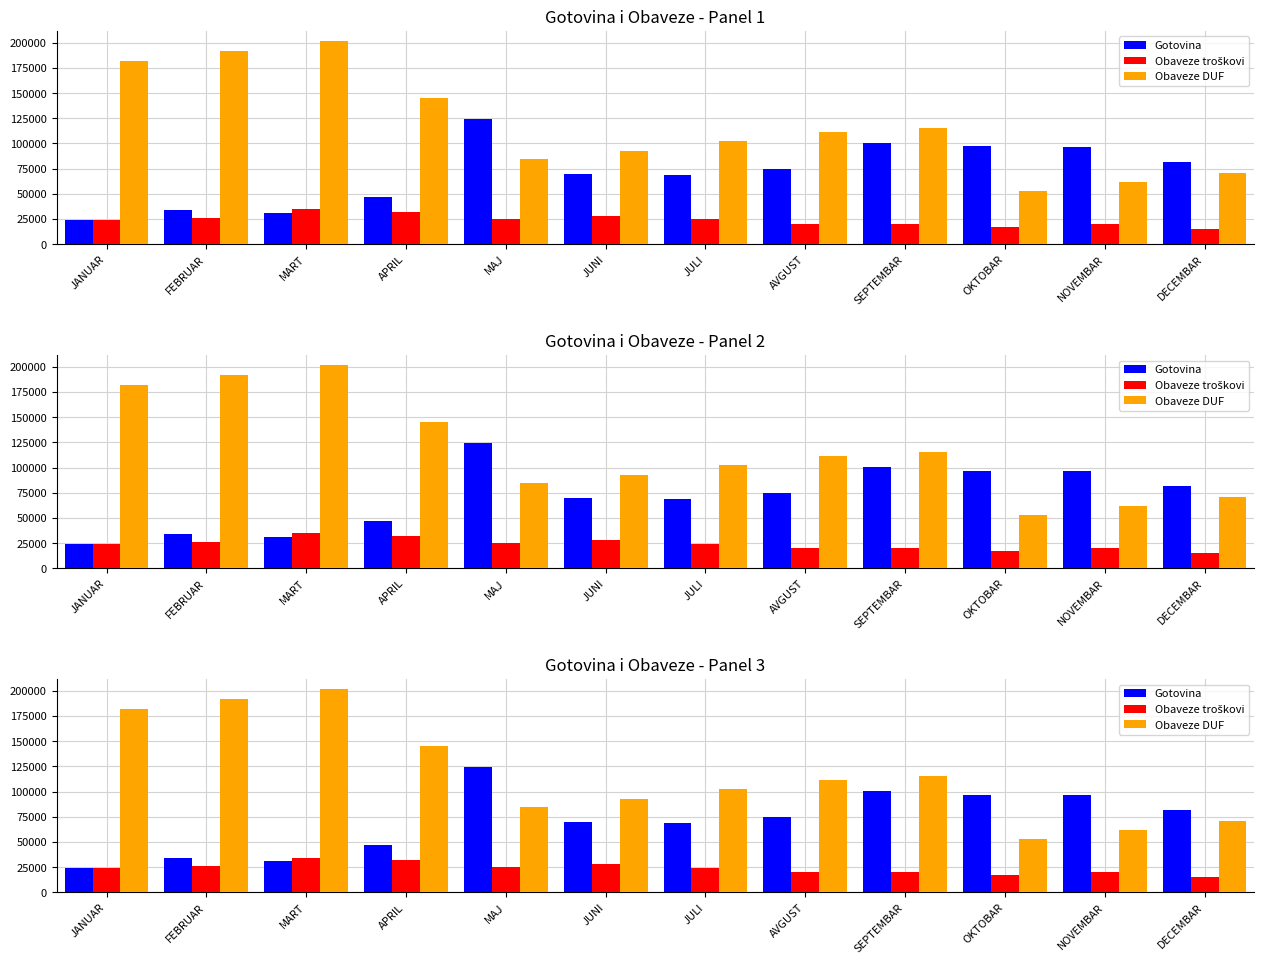

Is it true that Obaveze troškovi equals 27296.1 at SEPTEMBAR?

False